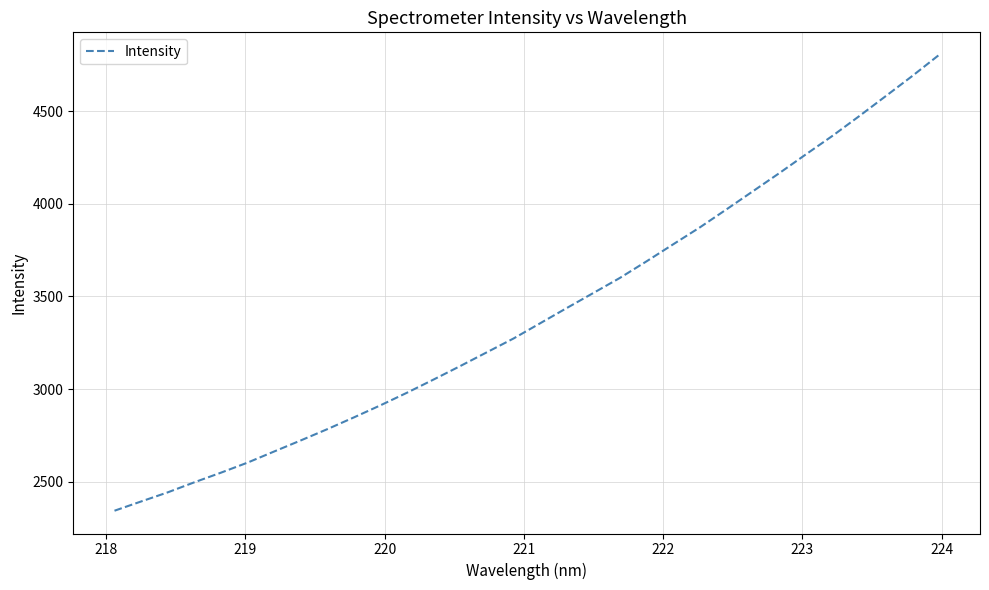

What is the difference between the maximum and minimum values?

2461.7